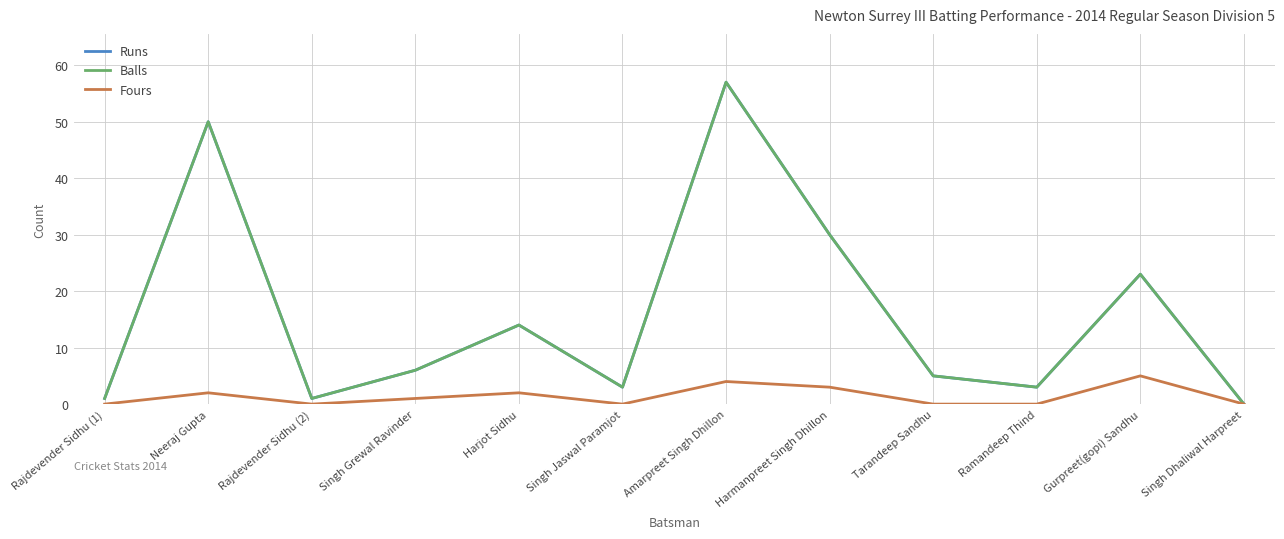

Reading right to left, transcribe all the data shown in this chart.

Runs: Singh Dhaliwal Harpreet=0	Gurpreet(gopi) Sandhu=23	Ramandeep Thind=3	Tarandeep Sandhu=5	Harmanpreet Singh Dhillon=30	Amarpreet Singh Dhillon=57	Singh Jaswal Paramjot=3	Harjot Sidhu=14	Singh Grewal Ravinder=6	Rajdevender Sidhu (2)=1	Neeraj Gupta=50	Rajdevender Sidhu (1)=1
Balls: Singh Dhaliwal Harpreet=0	Gurpreet(gopi) Sandhu=23	Ramandeep Thind=3	Tarandeep Sandhu=5	Harmanpreet Singh Dhillon=30	Amarpreet Singh Dhillon=57	Singh Jaswal Paramjot=3	Harjot Sidhu=14	Singh Grewal Ravinder=6	Rajdevender Sidhu (2)=1	Neeraj Gupta=50	Rajdevender Sidhu (1)=1
Fours: Singh Dhaliwal Harpreet=0	Gurpreet(gopi) Sandhu=5	Ramandeep Thind=0	Tarandeep Sandhu=0	Harmanpreet Singh Dhillon=3	Amarpreet Singh Dhillon=4	Singh Jaswal Paramjot=0	Harjot Sidhu=2	Singh Grewal Ravinder=1	Rajdevender Sidhu (2)=0	Neeraj Gupta=2	Rajdevender Sidhu (1)=0